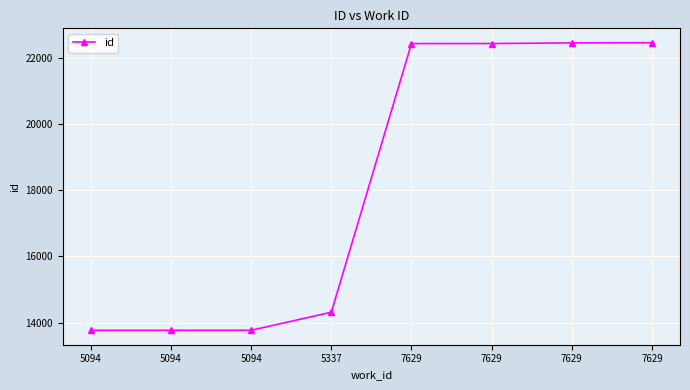

The chart shows a value of 22446 at 7629. True or false?

True